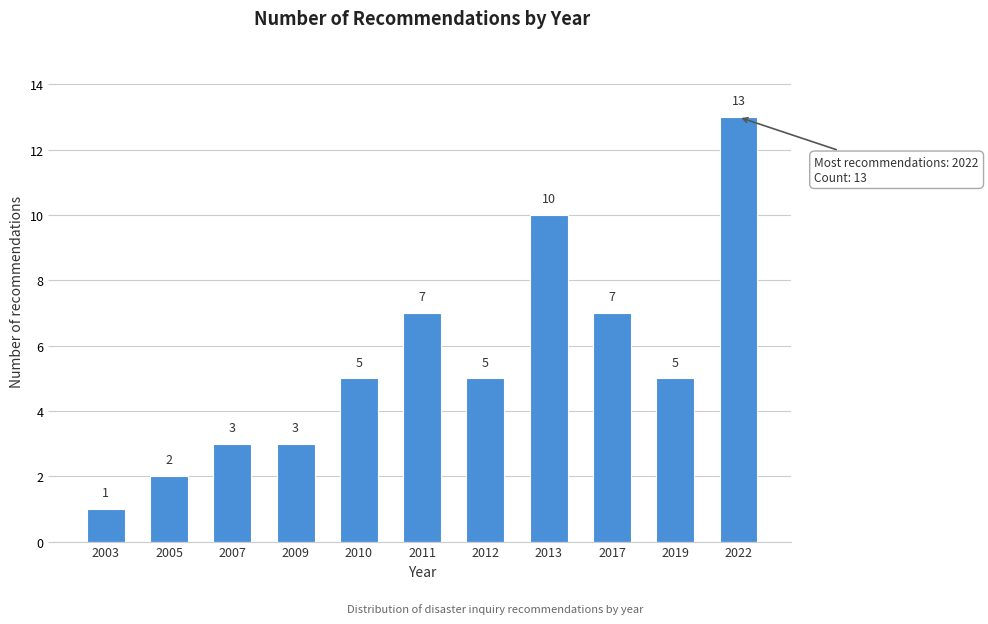

Reading left to right, extract all data points from this chart.

1	2	3	3	5	7	5	10	7	5	13